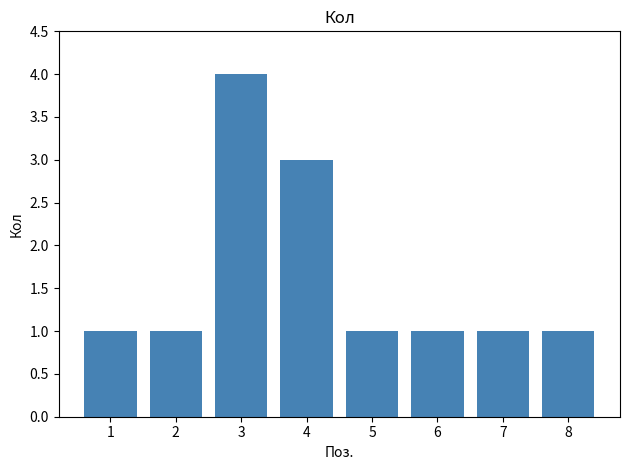

Approximately how many times larger is the value at 4 compared to 5?

3.0